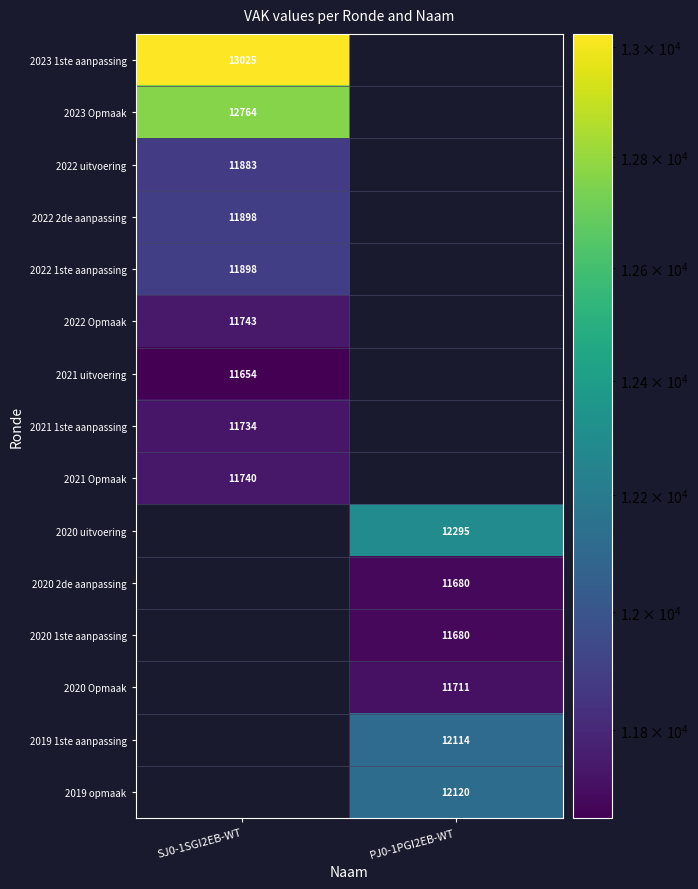

True or false: 2022 uitvoering has a value of 11883 at SJ0-1SGI2EB-WT.

True